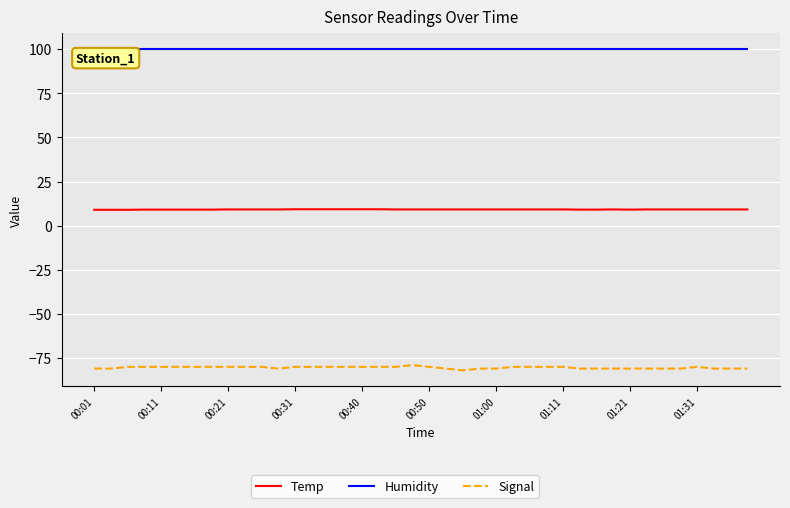

Which series has the widest spread of values?

Signal